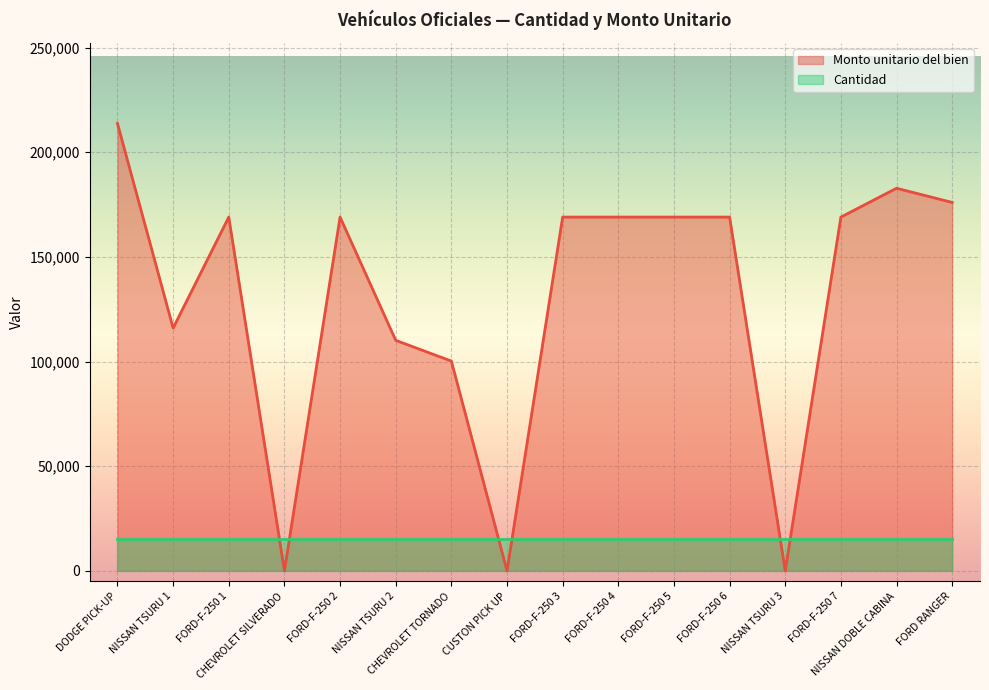

At which label is the value closest to 106850?

NISSAN TSURU 2